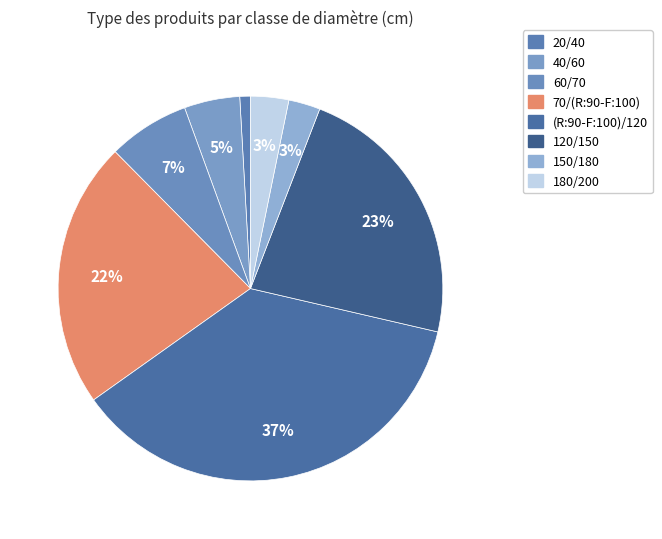

To the nearest percent, what portion does 70/(R:90-F:100) represent?

22%